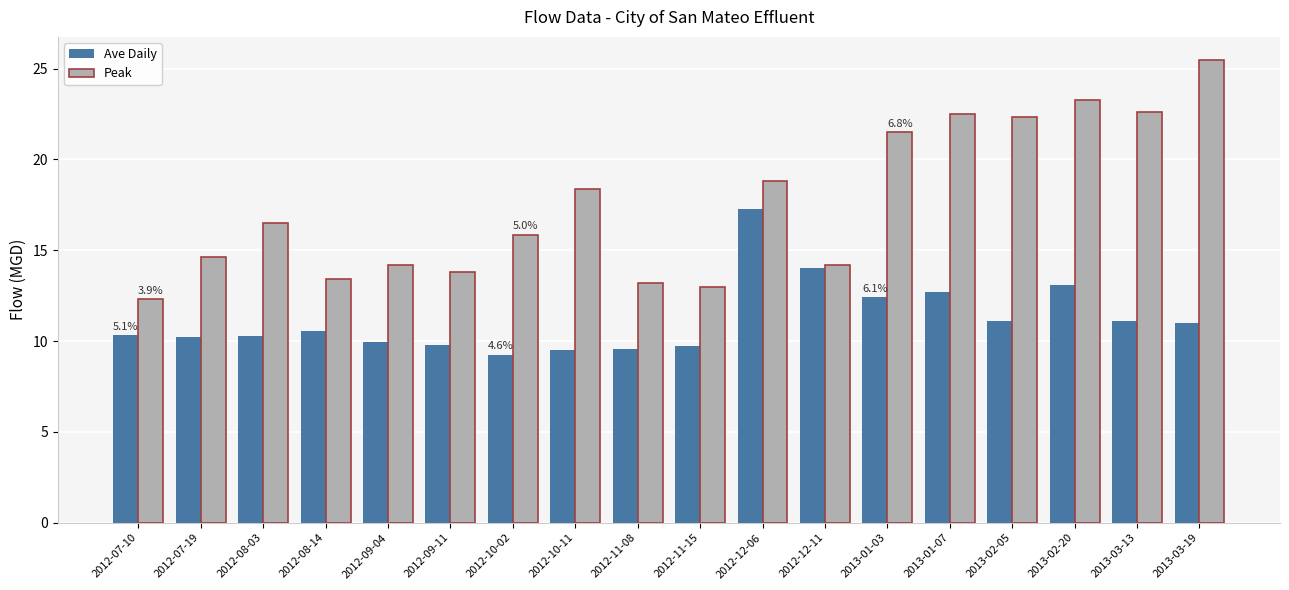

At which label does Ave Daily first exceed 10?

2012-07-10